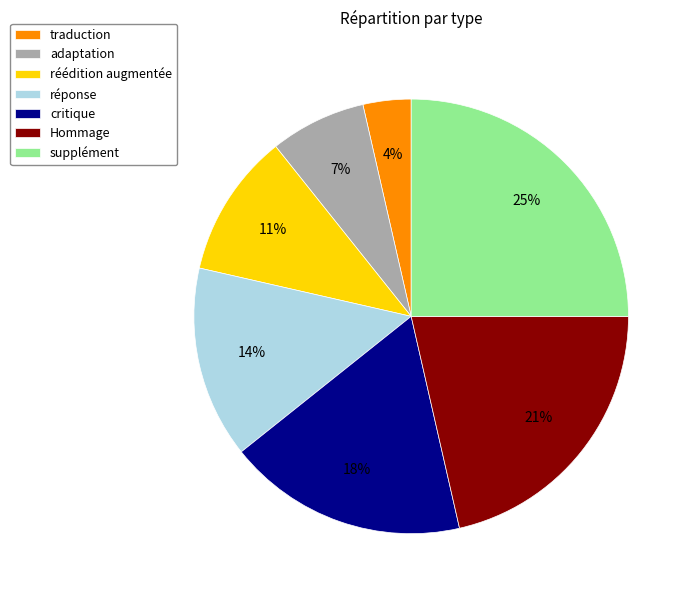

Is it true that Hommage is 21% of the pie?

True